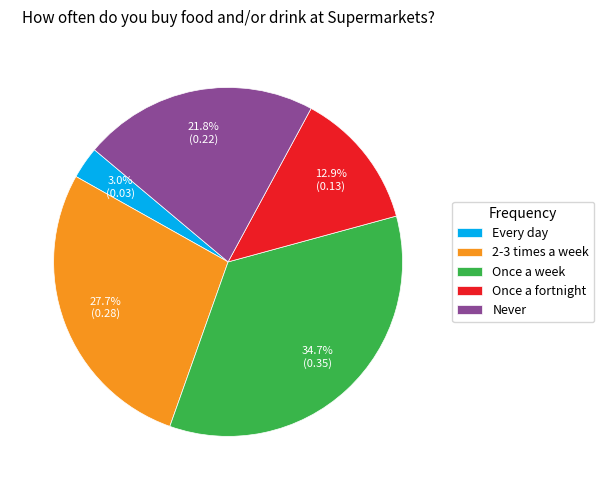

Is there any slice that represents more than half of the pie?

No